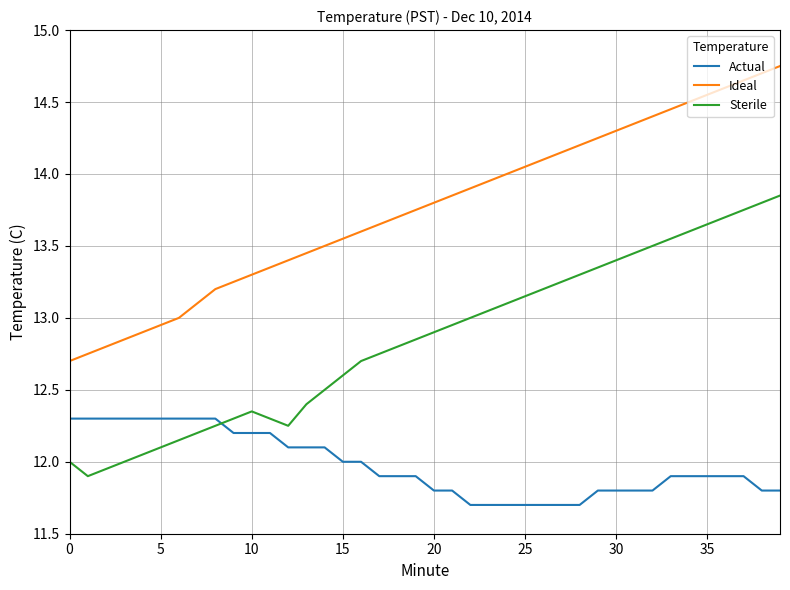

Which series has the largest total across all categories?

Ideal